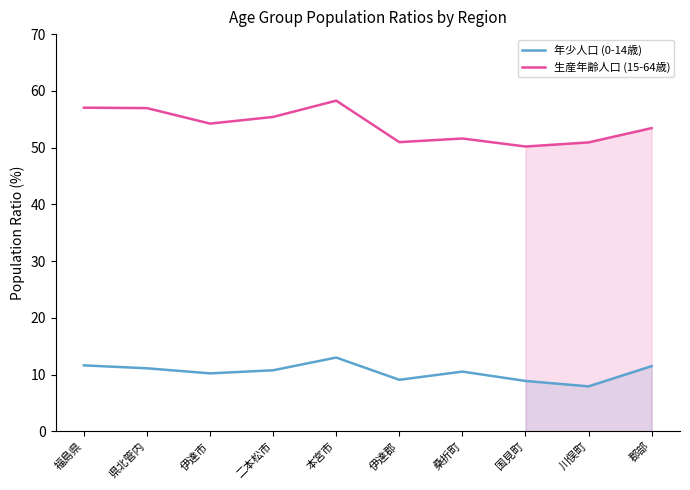

Rank the series by their maximum value, from highest to lowest.

生産年齢人口 (15-64歳), 年少人口 (0-14歳)